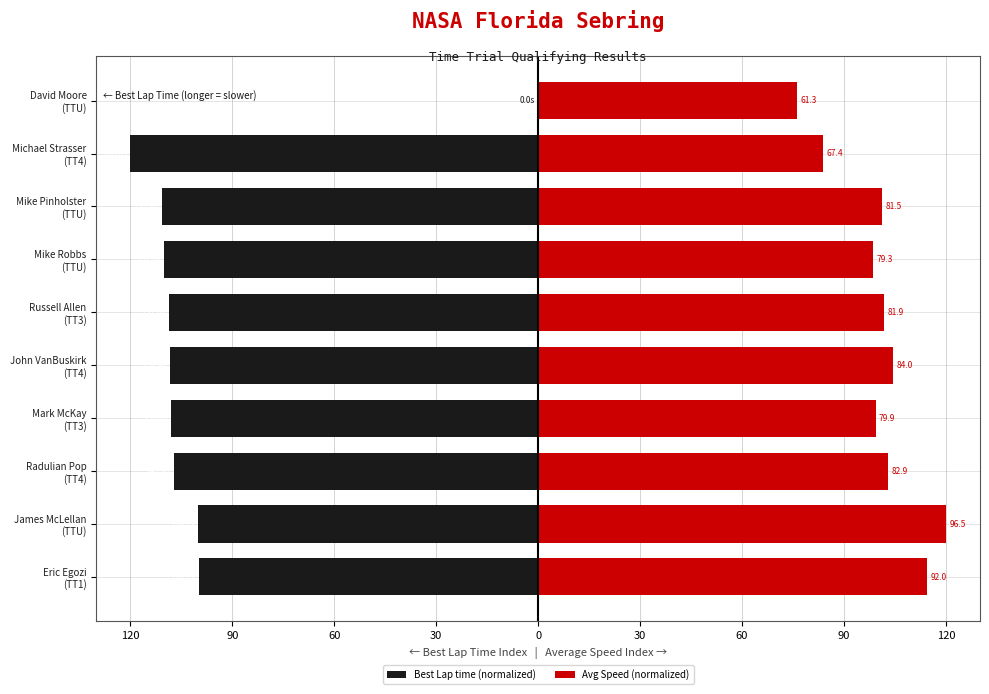

Between Russell Allen (TT3) and Mark McKay (TT3), which is larger?

Mark McKay (TT3)